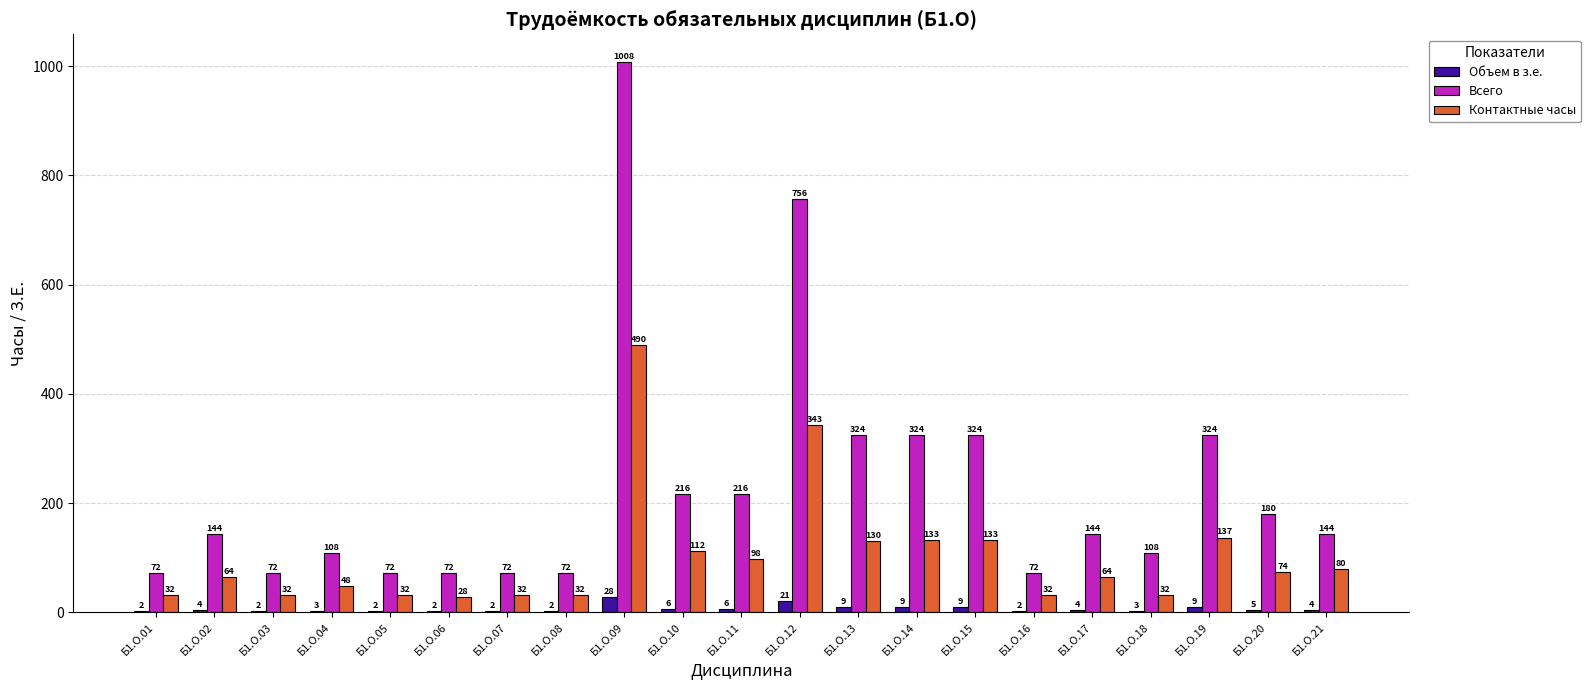

What is the sum of all Контактные часы values?

2158